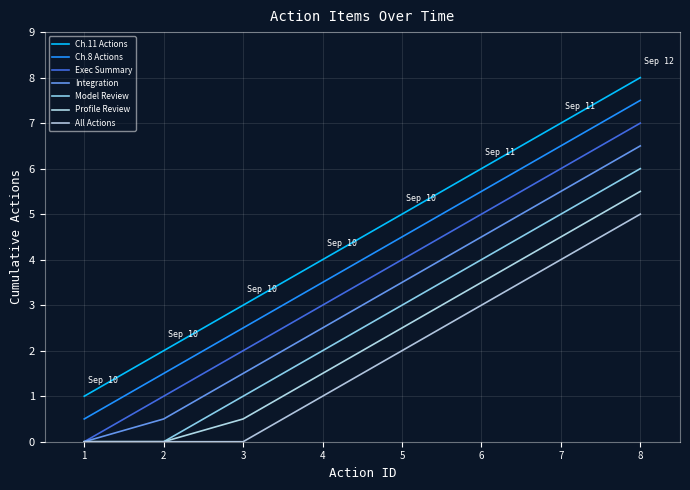

At which category does the chart reach its peak across all series?

8